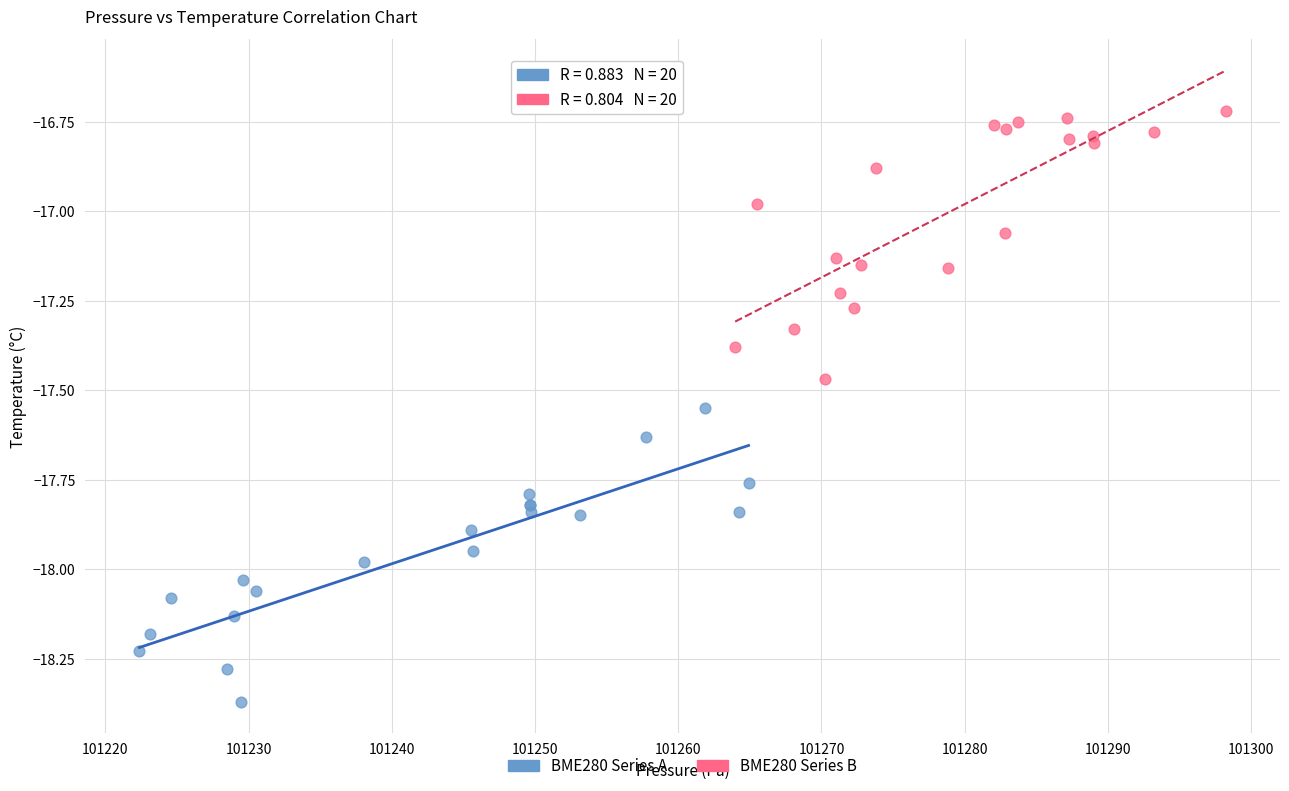

Which series has the largest Y range (max minus min)?

BME280 Series A